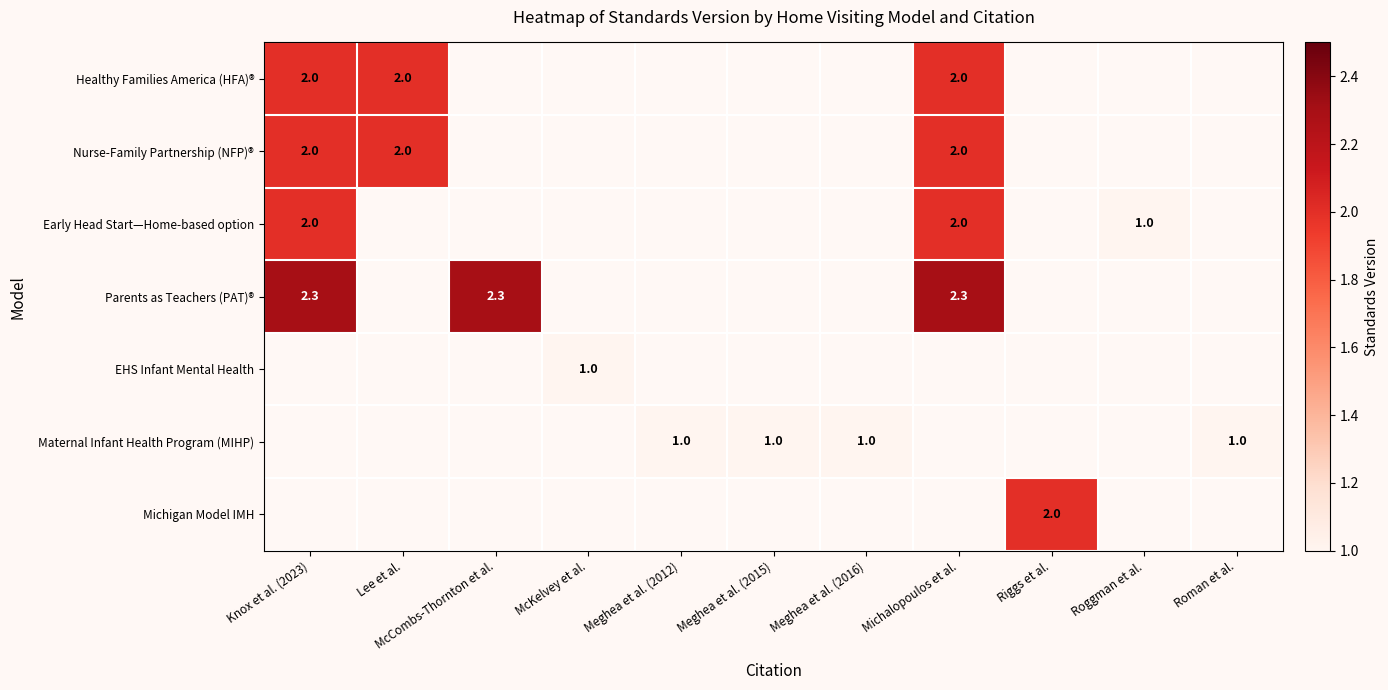

Is it true that Maternal Infant Health Program (MIHP) equals 1.5 at Meghea et al. (2015)?

False